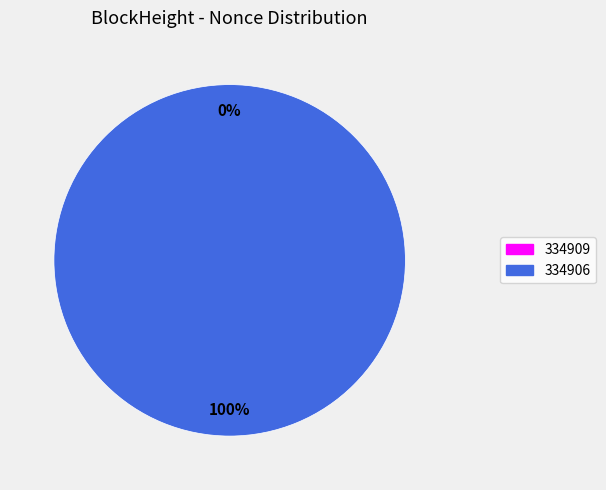

Does 334909 account for over 50% of the chart?

No